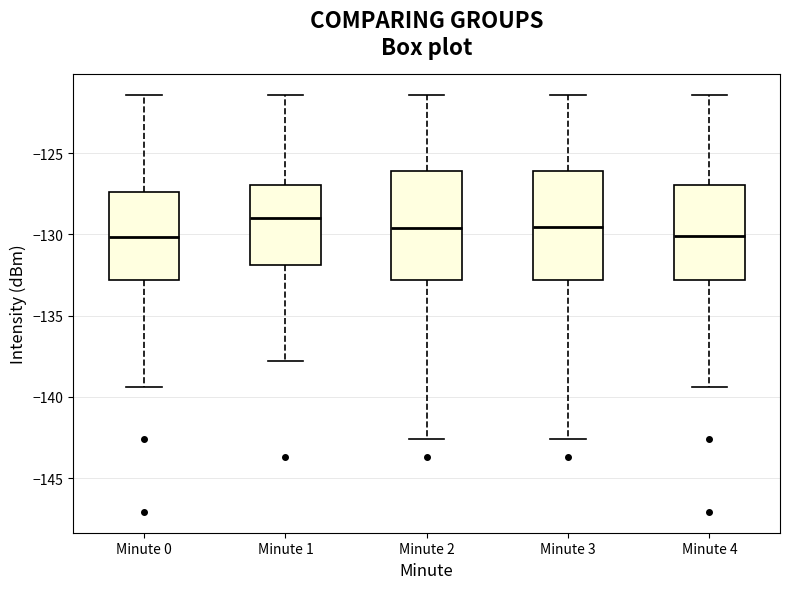

Reading left to right, transcribe this box plot: for each box, give where its median line is, the range the box spans, and where its two whiskers end, as read against the y-axis. The values are not printed on the chart, so give them approximately, as read against the axis.

Minute 0: median -130.0, box -133.0 to -127.5, whiskers -139.5 to -121.5
Minute 1: median -129.0, box -132.0 to -127.0, whiskers -138.0 to -121.5
Minute 2: median -129.5, box -133.0 to -126.0, whiskers -142.5 to -121.5
Minute 3: median -129.5, box -133.0 to -126.0, whiskers -142.5 to -121.5
Minute 4: median -130.0, box -133.0 to -127.0, whiskers -139.5 to -121.5